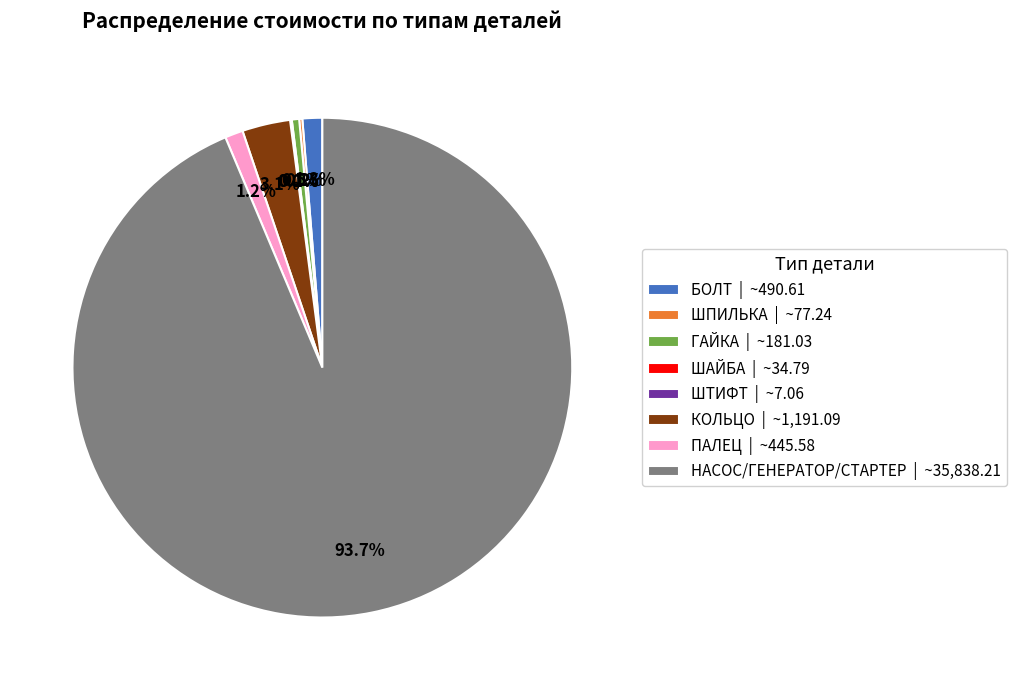

How much of the chart is everything except ПАЛЕЦ | ~445.58?

98.8%